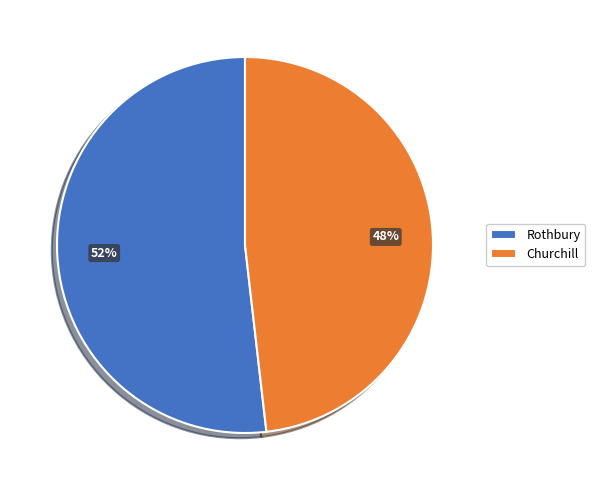

What is the largest slice in the pie chart?

Rothbury